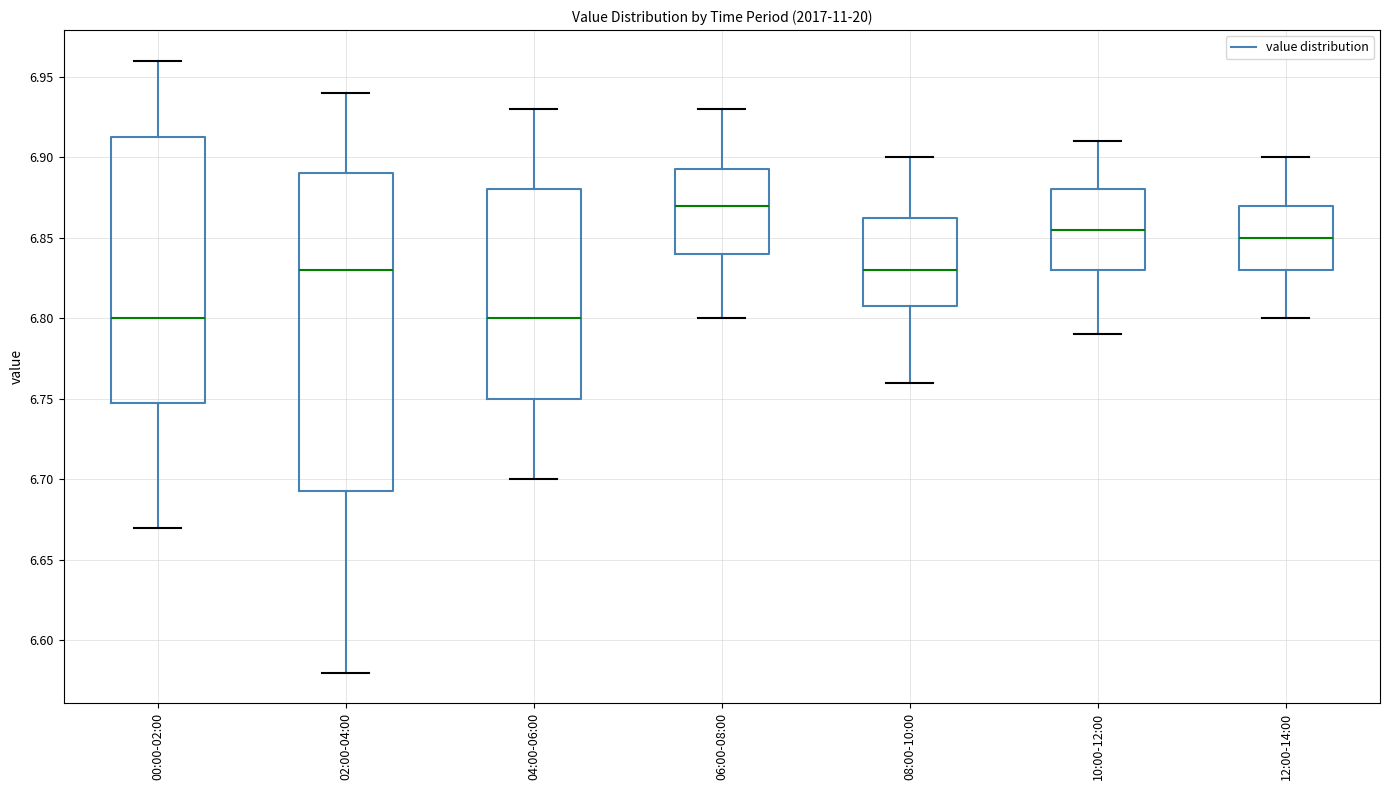

Reading left to right, read every box against the y-axis: the position of its median line, the range the box covers, and the ends of its whiskers. The values are not printed on the chart, so give them approximately, as read against the axis.

00:00-02:00: median 6.800, box 6.750 to 6.915, whiskers 6.670 to 6.960
02:00-04:00: median 6.830, box 6.695 to 6.890, whiskers 6.580 to 6.940
04:00-06:00: median 6.800, box 6.750 to 6.880, whiskers 6.700 to 6.930
06:00-08:00: median 6.870, box 6.840 to 6.895, whiskers 6.800 to 6.930
08:00-10:00: median 6.830, box 6.810 to 6.865, whiskers 6.760 to 6.900
10:00-12:00: median 6.855, box 6.830 to 6.880, whiskers 6.790 to 6.910
12:00-14:00: median 6.850, box 6.830 to 6.870, whiskers 6.800 to 6.900